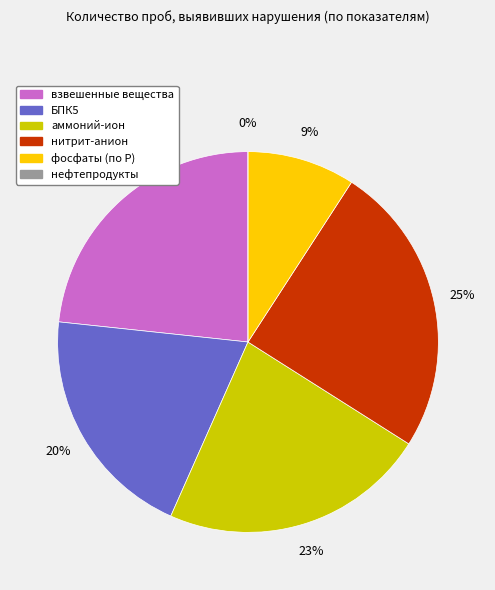

To the nearest percent, what is the average slice percentage?

17%